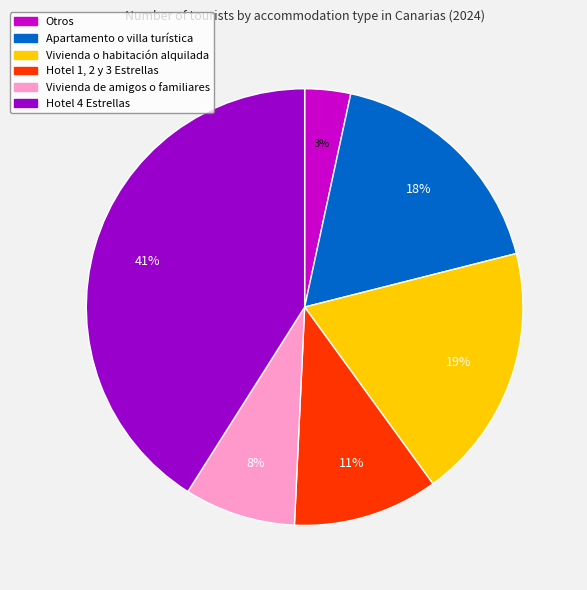

Is there any slice that represents more than half of the pie?

No